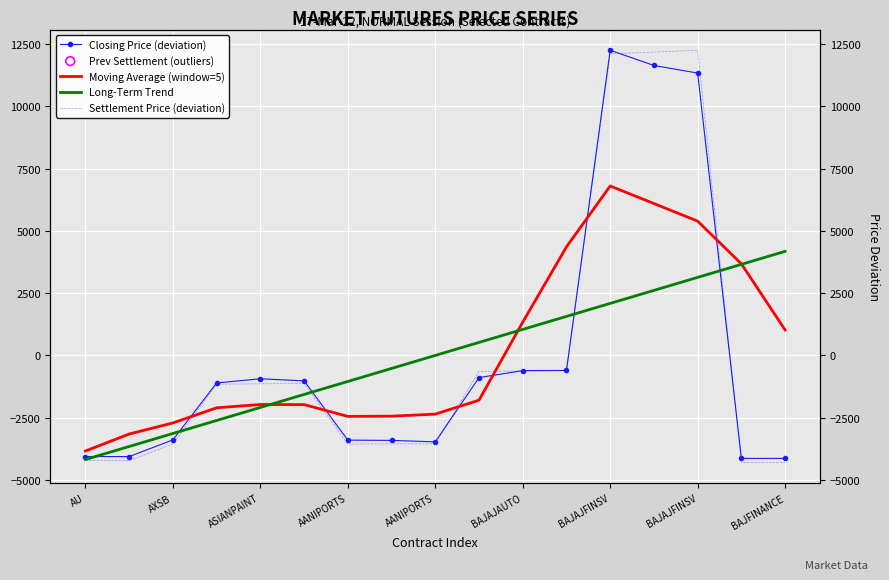

Which series has the largest total across all categories?

Moving Average (window=5)